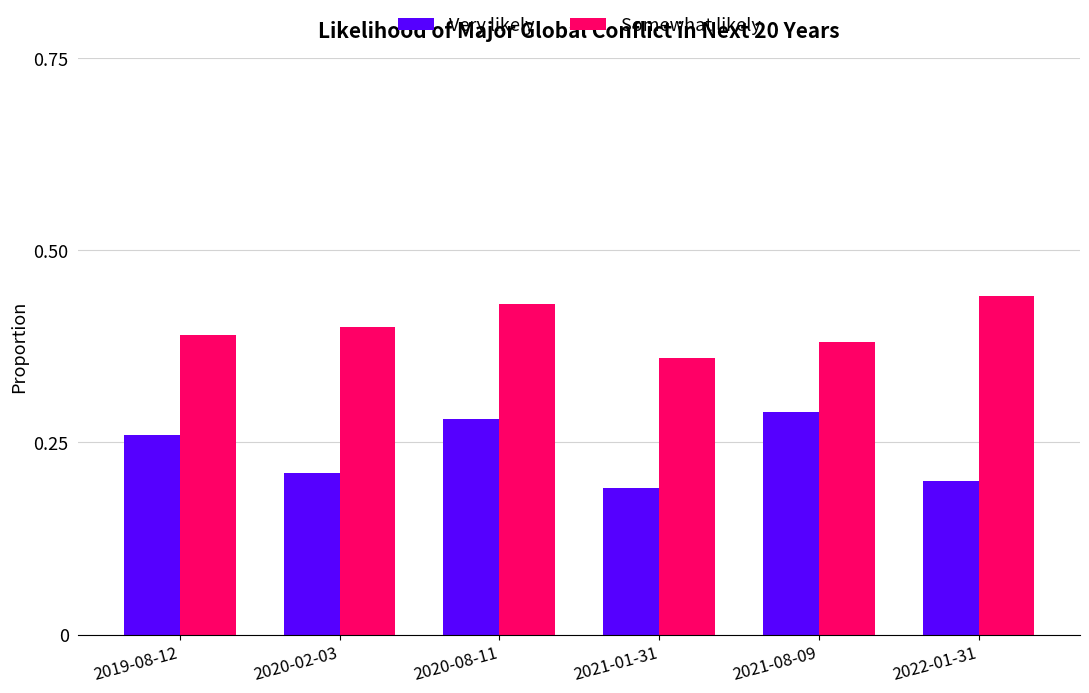

How many bars are there in total?

12